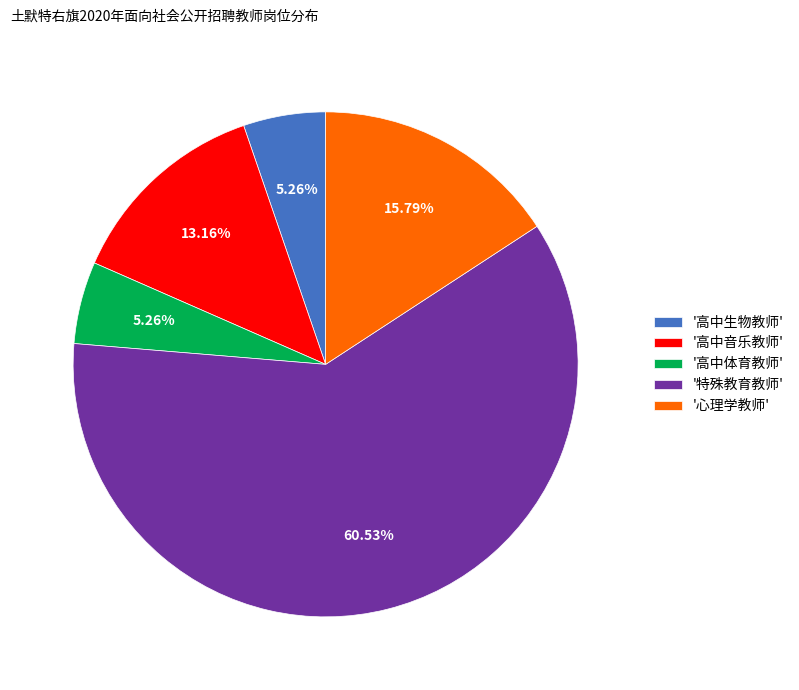

Combined, do '特殊教育教师' and '高中生物教师' account for over 50%?

Yes